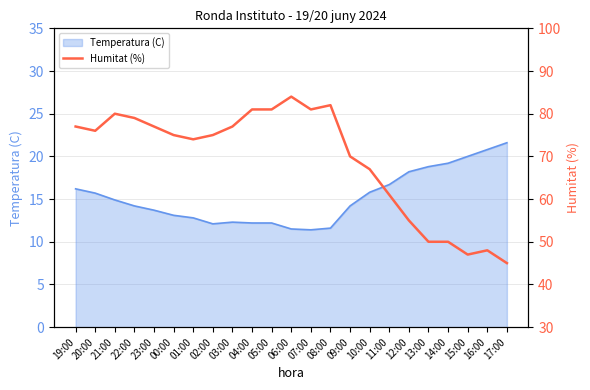

List the labels in order of value, smallest first.

17:00, 15:00, 16:00, 13:00, 14:00, 12:00, 11:00, 10:00, 09:00, 01:00, 00:00, 02:00, 20:00, 19:00, 23:00, 03:00, 22:00, 21:00, 04:00, 05:00, 07:00, 08:00, 06:00